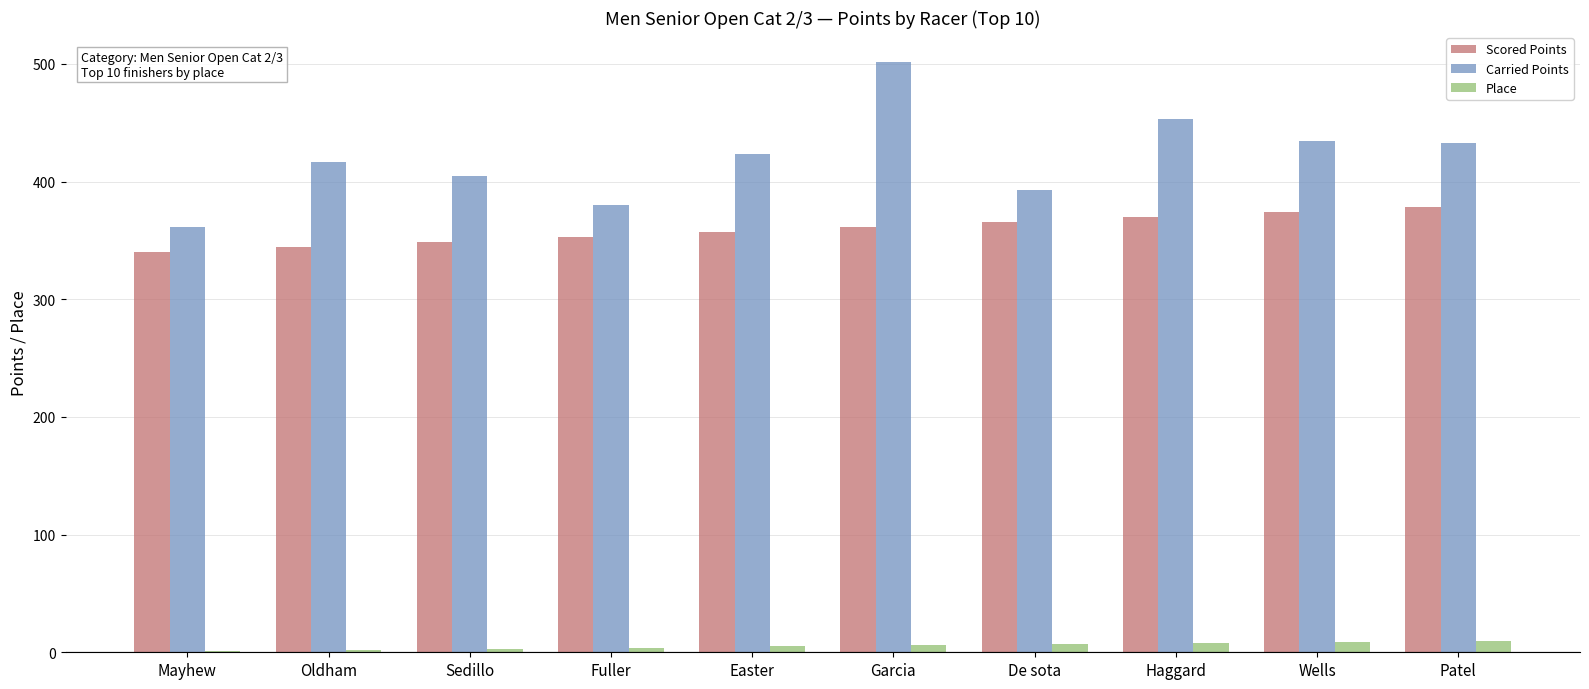

What is the sum of all Scored Points values?

3591.6